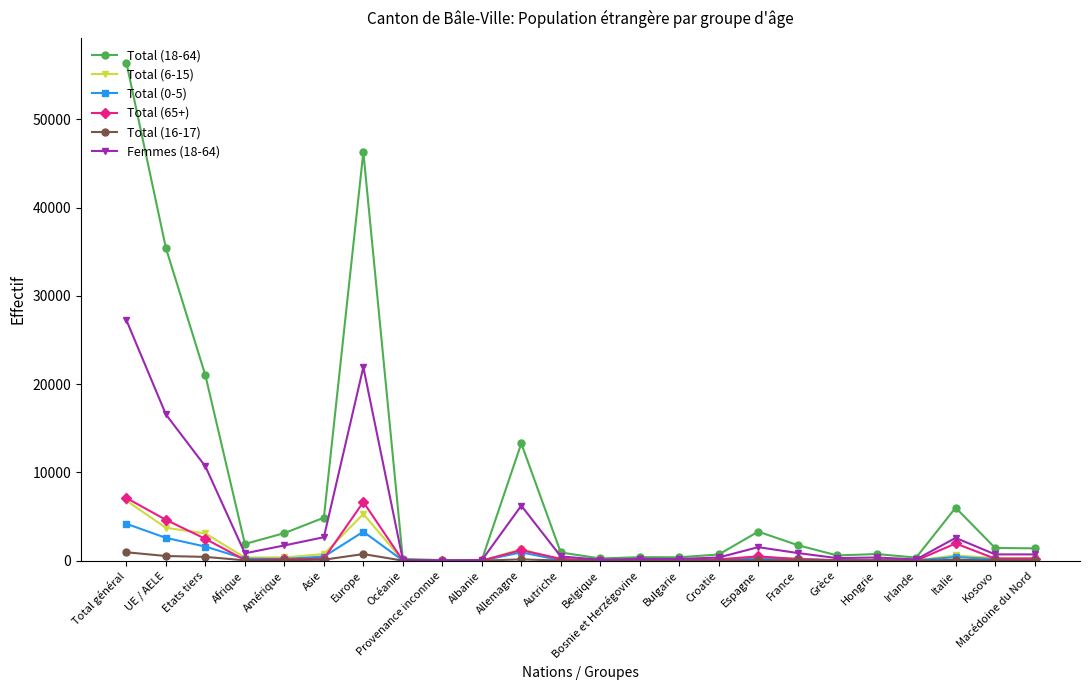

What are all the series names shown in the legend?

Total (18-64), Total (6-15), Total (0-5), Total (65+), Total (16-17), Femmes (18-64)